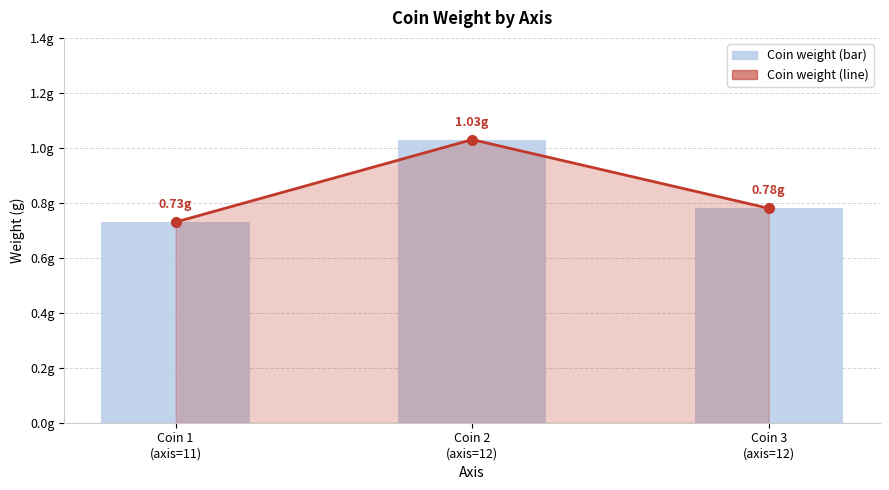

What is the value of the weight (line) bar at the 2nd from the left?

1.0